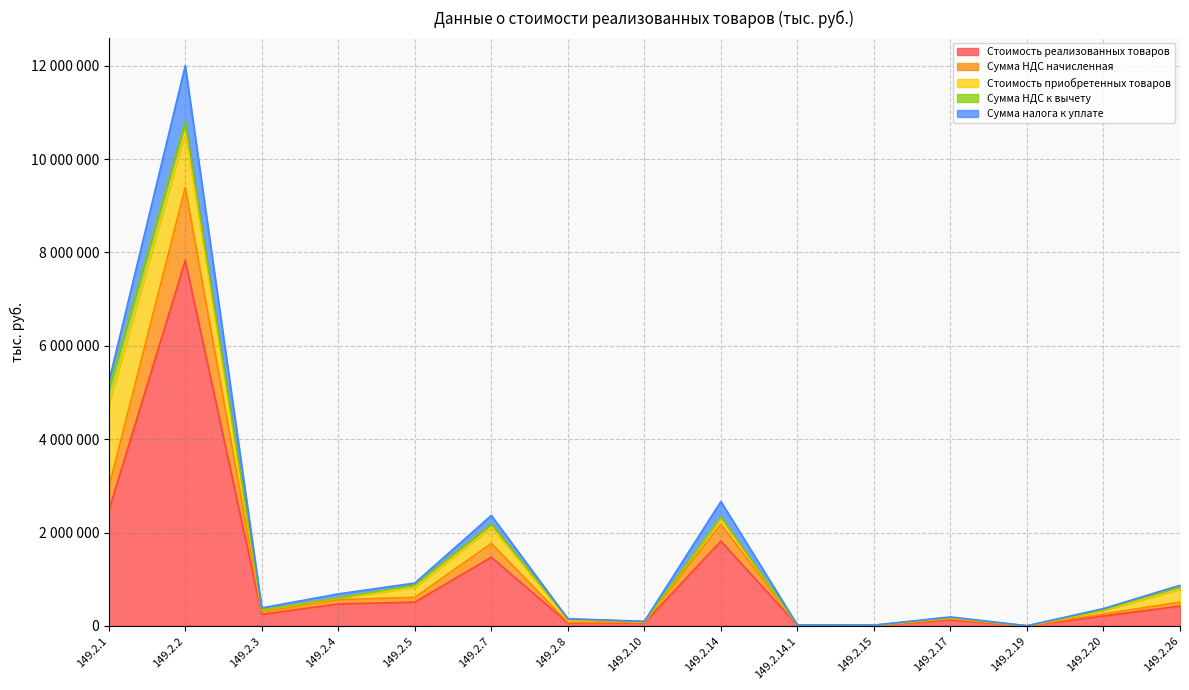

What is the maximum value for Стоимость приобретенных товаров?

1771619